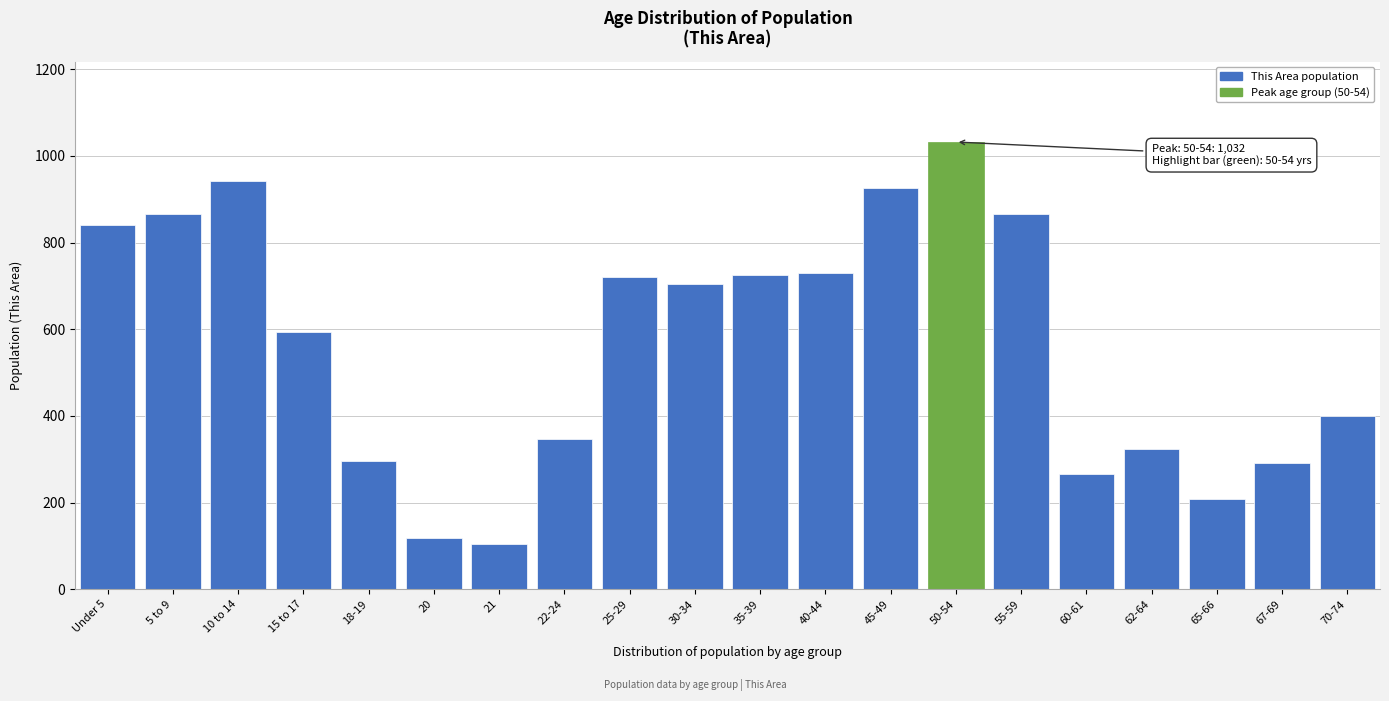

What is the label of the 18th bar from the left?

65-66